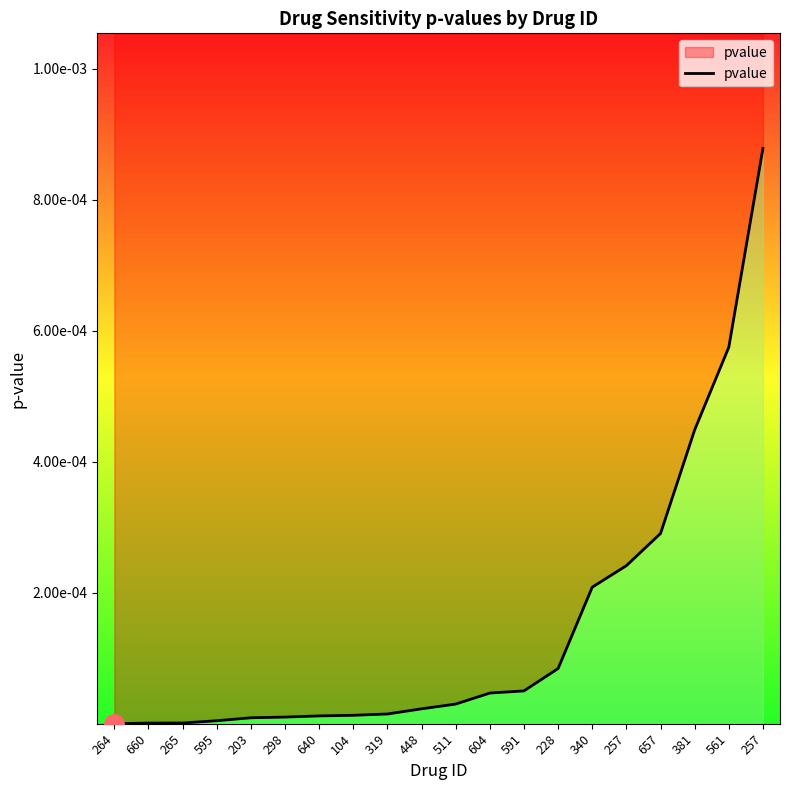

Rank the categories by value from highest to lowest.

257, 561, 381, 657, 257, 340, 228, 591, 604, 511, 448, 319, 104, 640, 298, 203, 595, 265, 660, 264